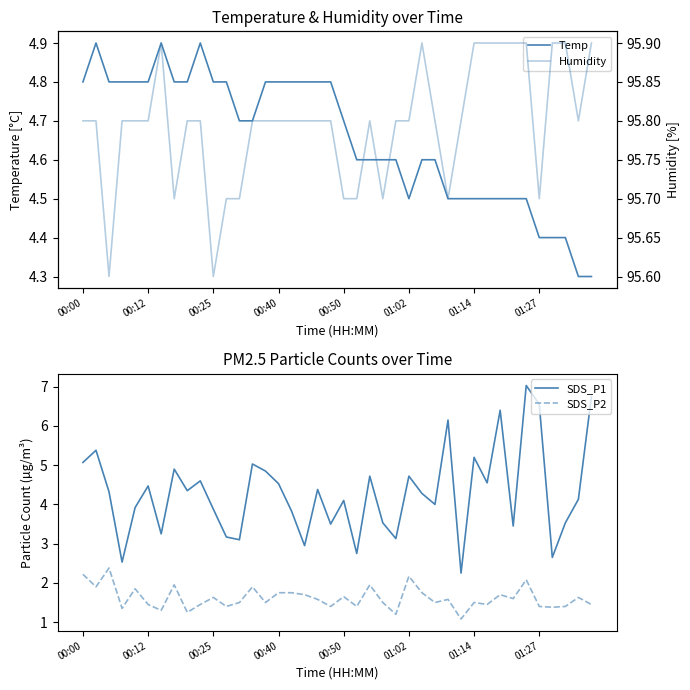

How many data points does each series have?

40